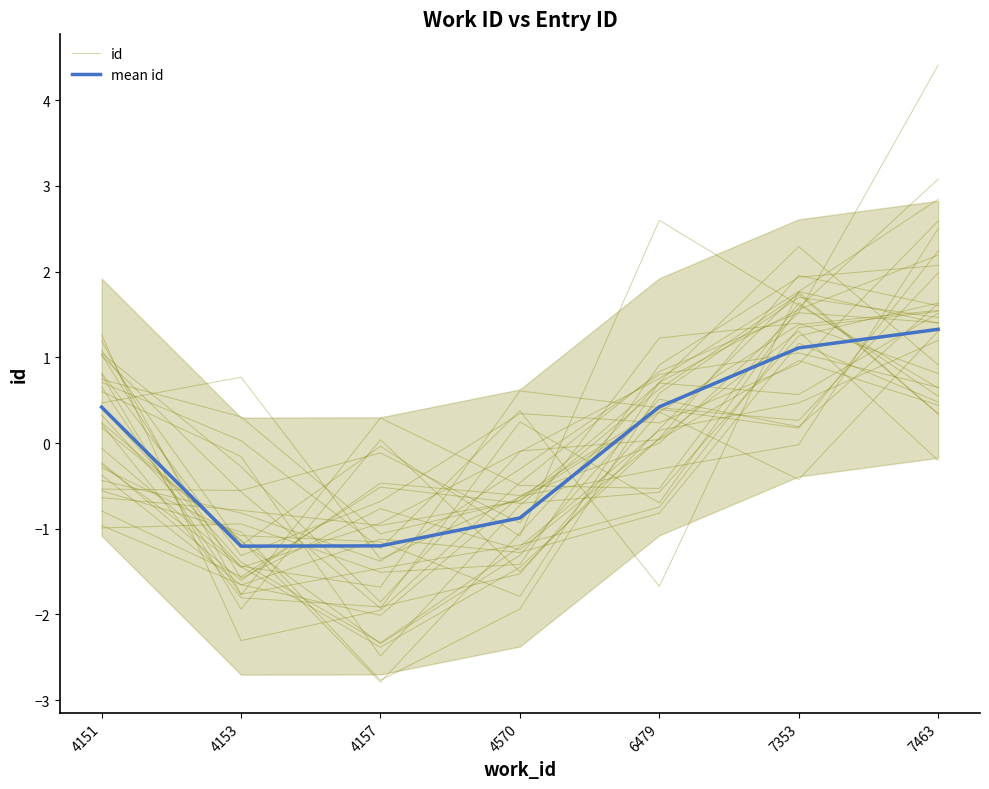

Which series has the widest spread of values?

id